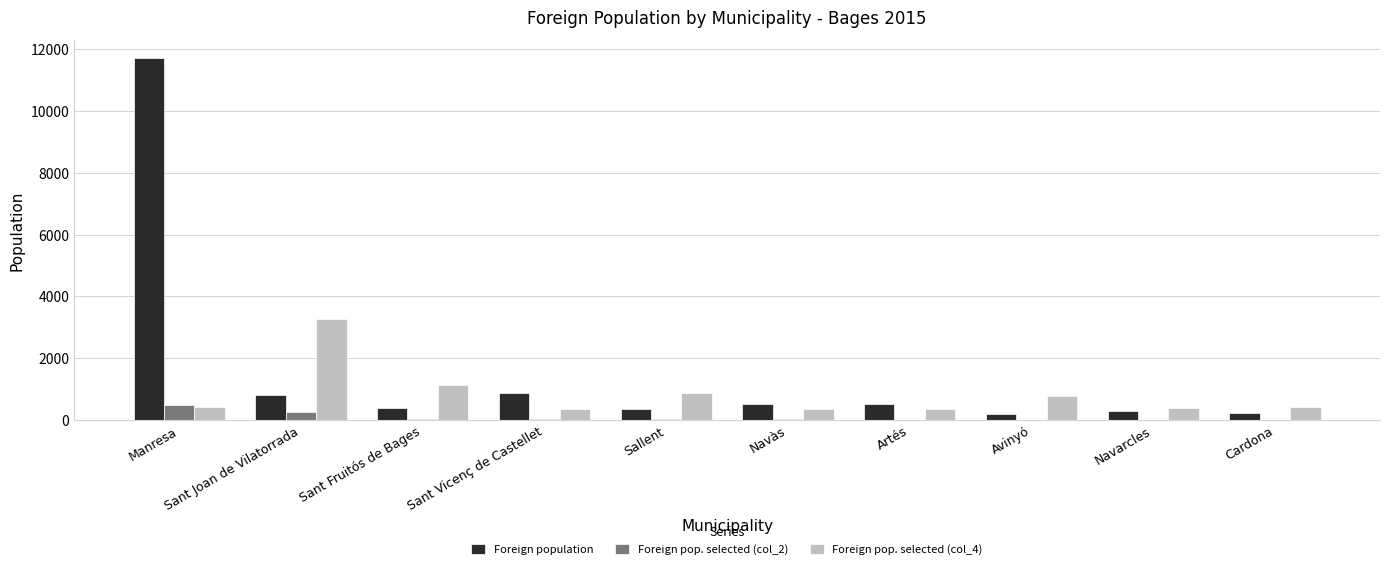

What is the sum of all Foreign population values?

15948